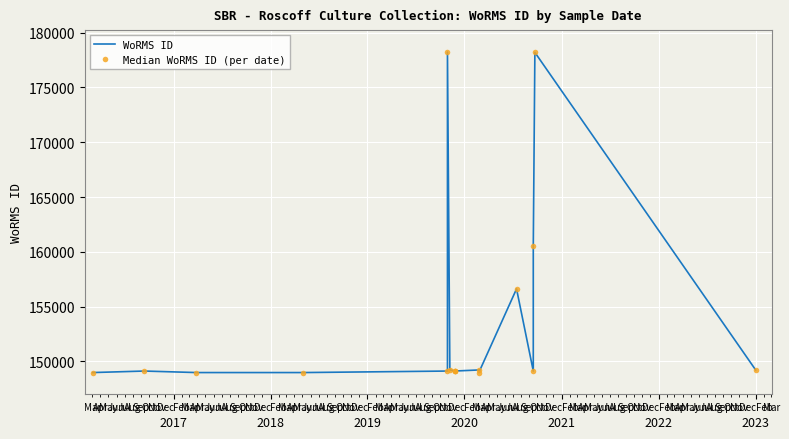

True or false: WoRMS ID and Median WoRMS ID (per date) cross at least once.

False